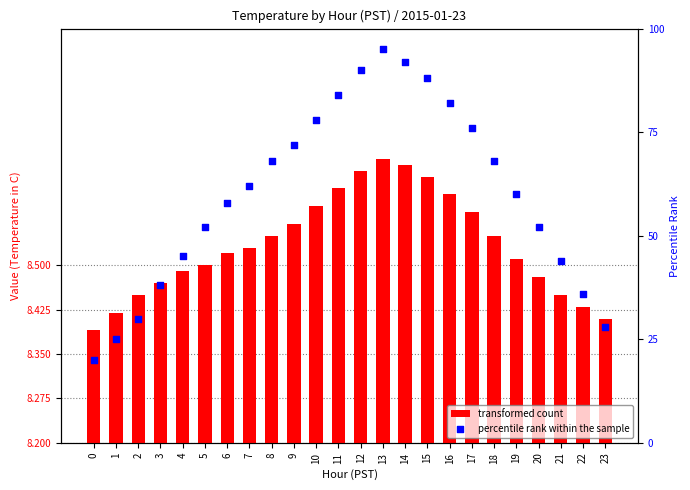

Which series has the widest spread of Y values?

percentile rank within the sample